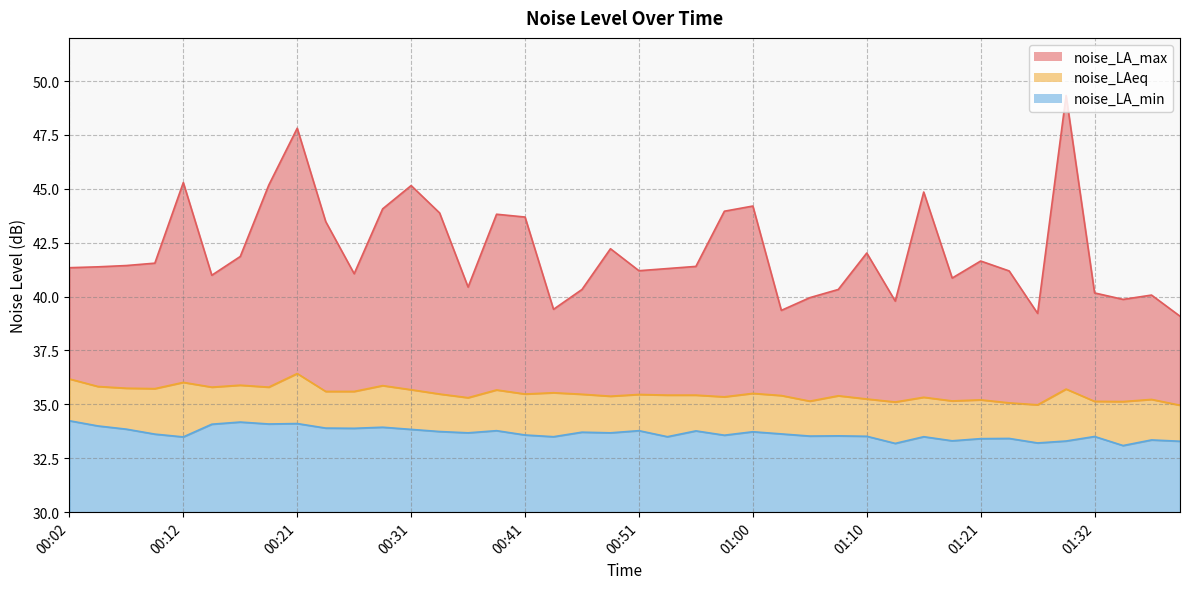

Count the number of categories in the chart.

40